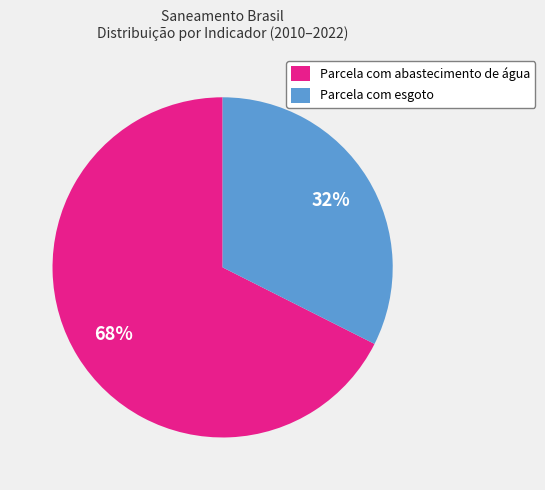

What is the smallest slice in the pie chart?

Parcela com esgoto